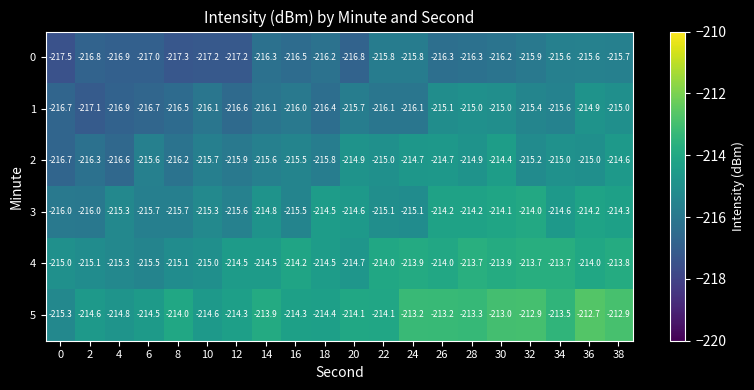

Rank the series at 12 from lowest to highest value.

0, 1, 2, 3, 4, 5